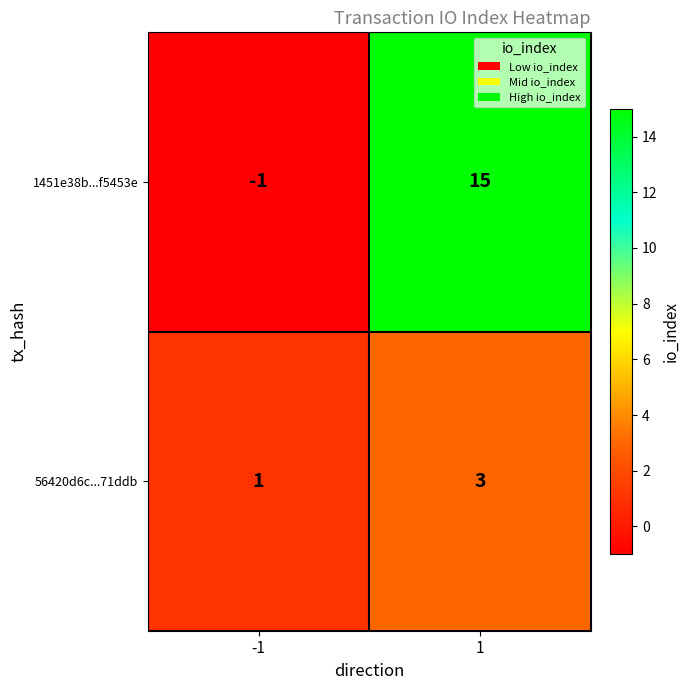

What is the total value across all series at 1?

18